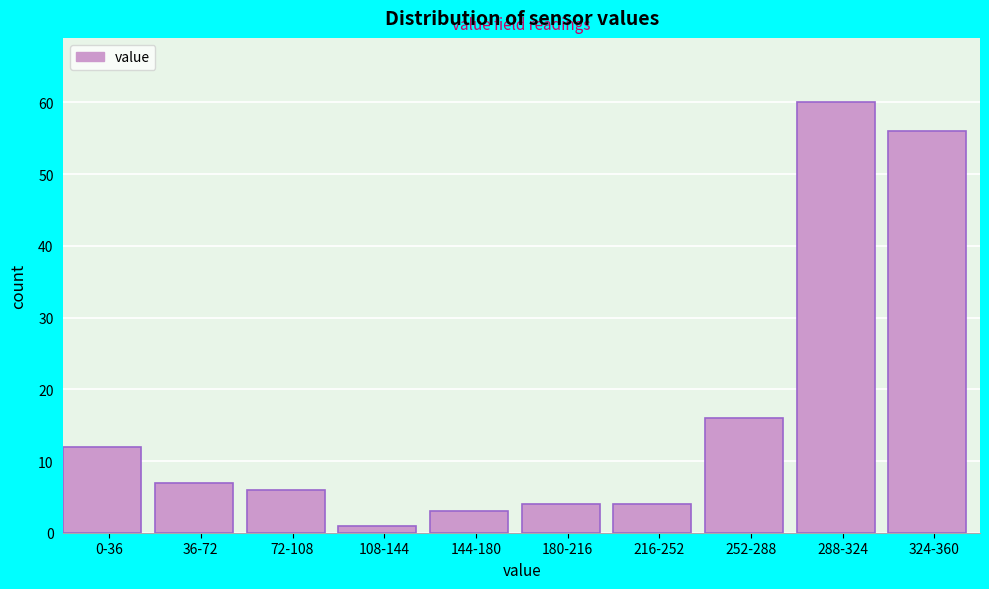

Reading right to left, list all the values displayed in this chart.

56	60	16	4	4	3	1	6	7	12